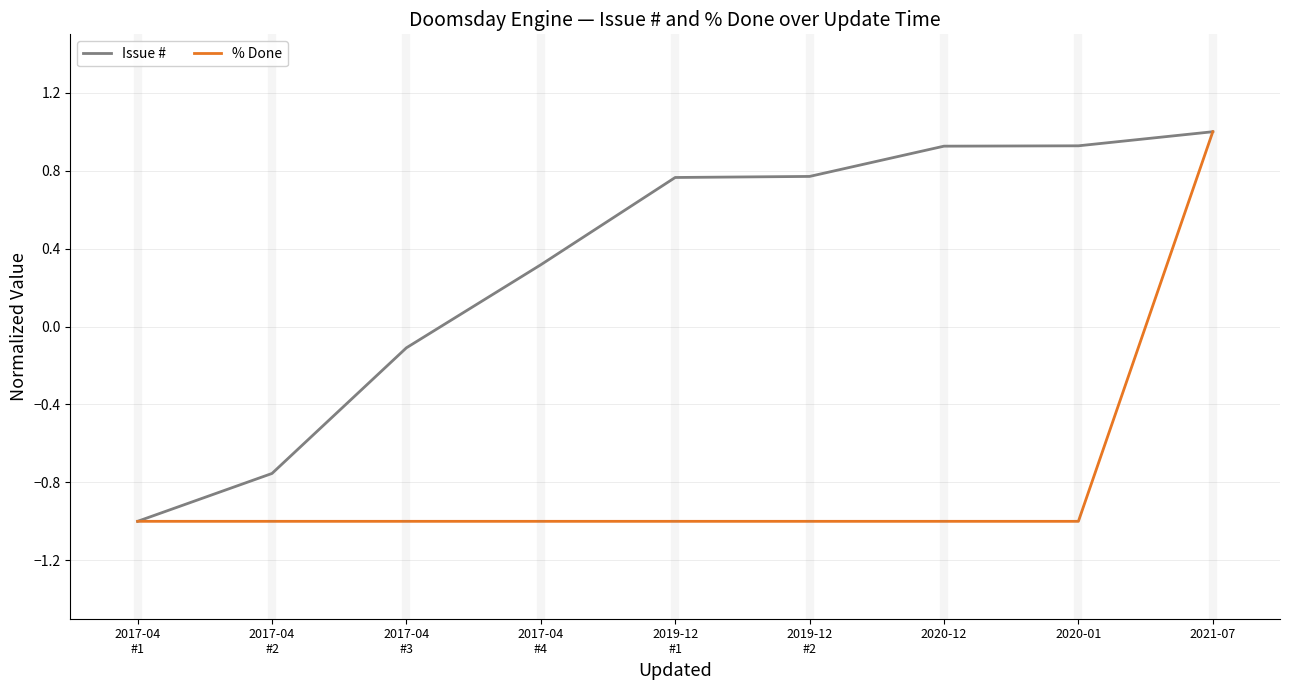

What is the maximum value shown in the chart?

1.0